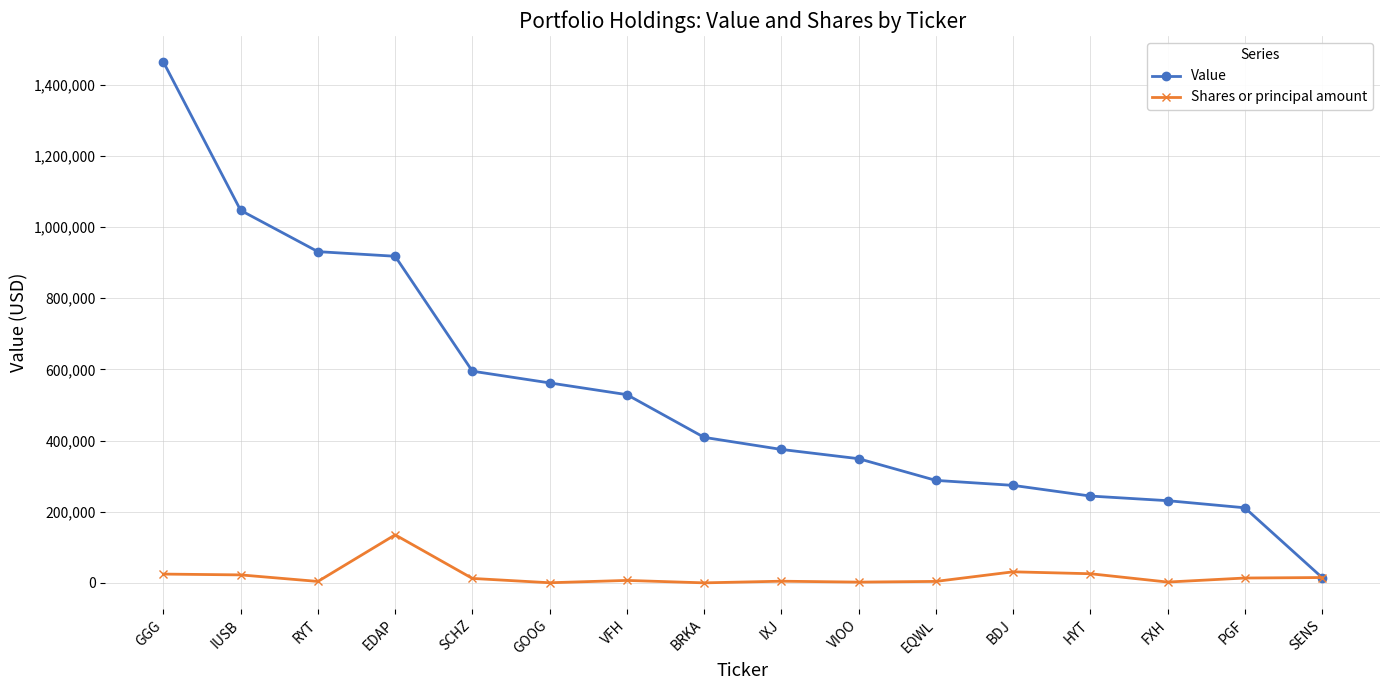

List the labels in order of Value value, smallest first.

SENS, PGF, FXH, HYT, BDJ, EQWL, VIOO, IXJ, BRKA, VFH, GOOG, SCHZ, EDAP, RYT, IUSB, GGG